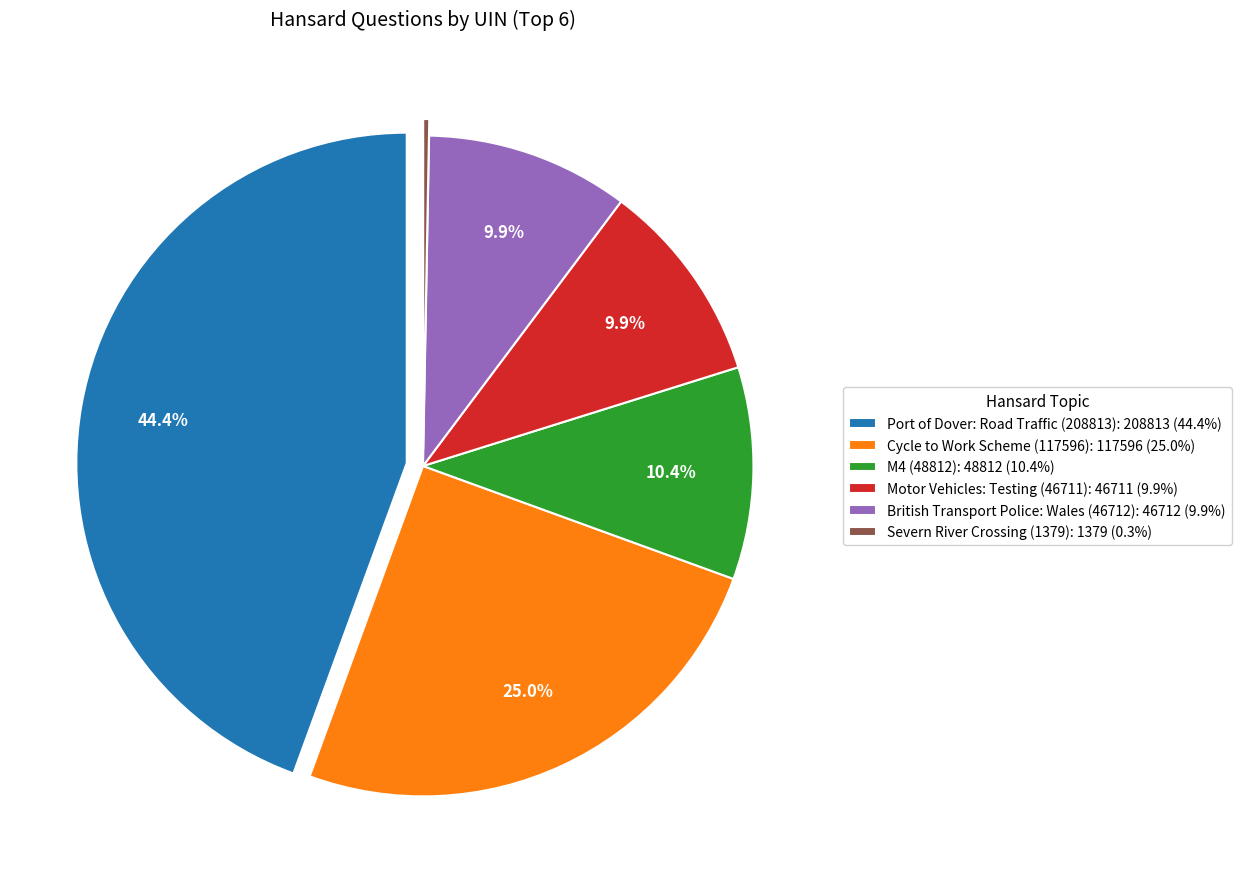

To the nearest percent, what is the combined percentage of Port of Dover: Road Traffic (208813) and M4 (48812)?

55%